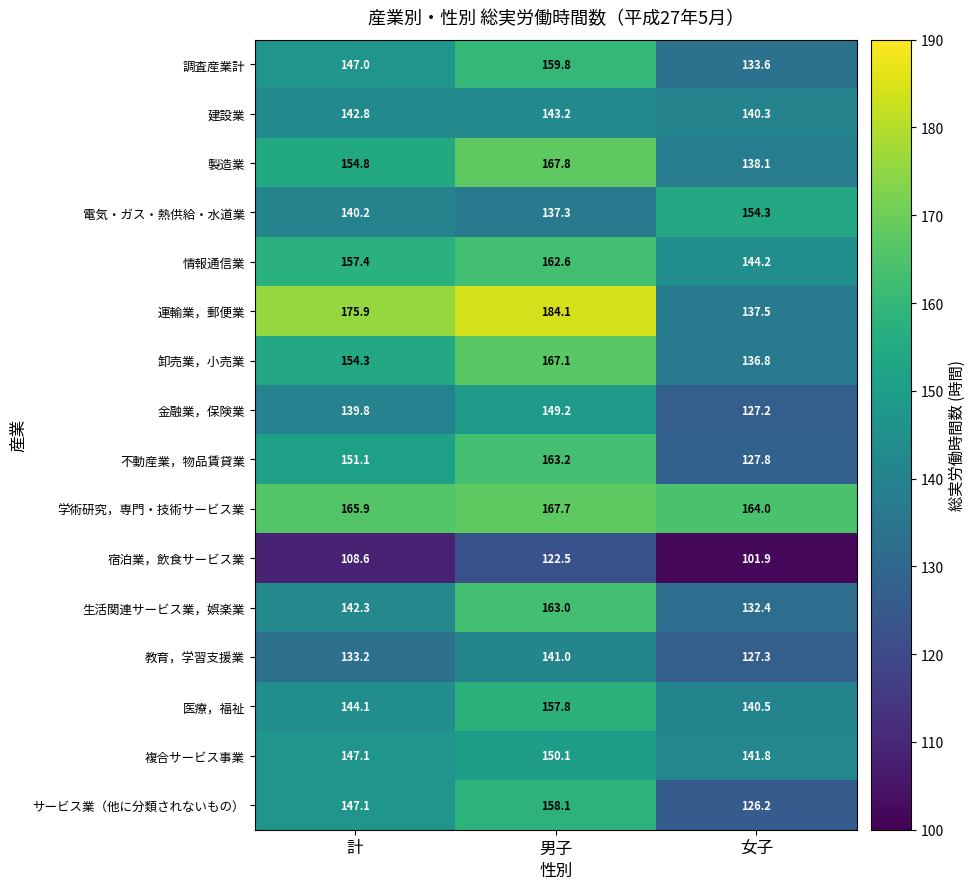

At 男子, list the series in order from smallest to largest.

宿泊業，飲食サービス業, 電気・ガス・熱供給・水道業, 教育，学習支援業, 建設業, 金融業，保険業, 複合サービス事業, 医療，福祉, サービス業（他に分類されないもの）, 調査産業計, 情報通信業, 生活関連サービス業，娯楽業, 不動産業，物品賃貸業, 卸売業，小売業, 学術研究，専門・技術サービス業, 製造業, 運輸業，郵便業